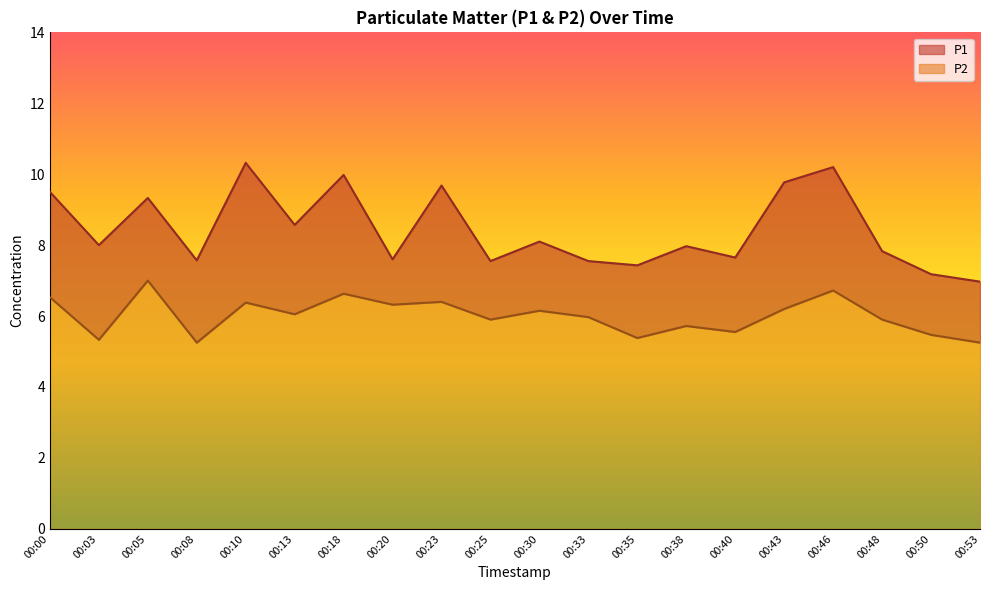

At which category does P1 reach its first local peak?

00:05